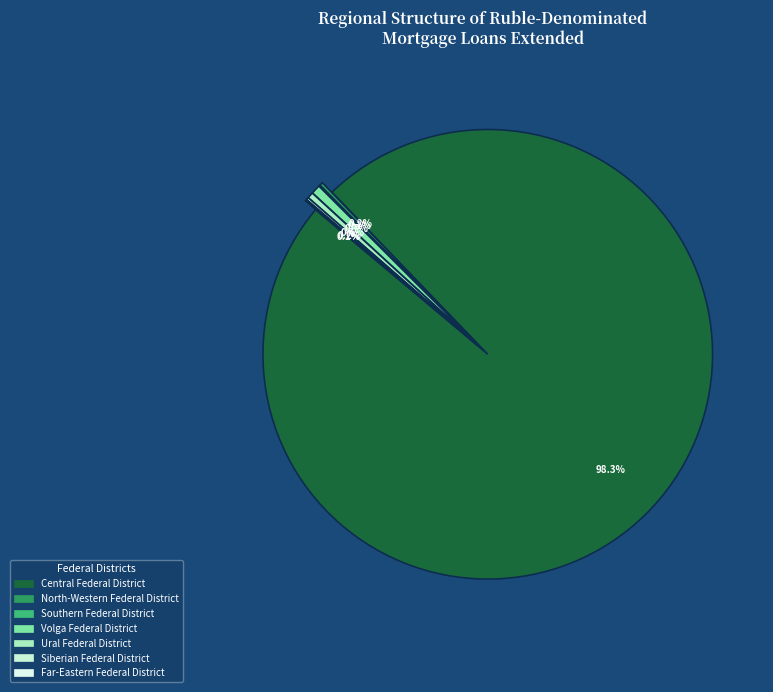

Which category accounts for the majority?

Central Federal District